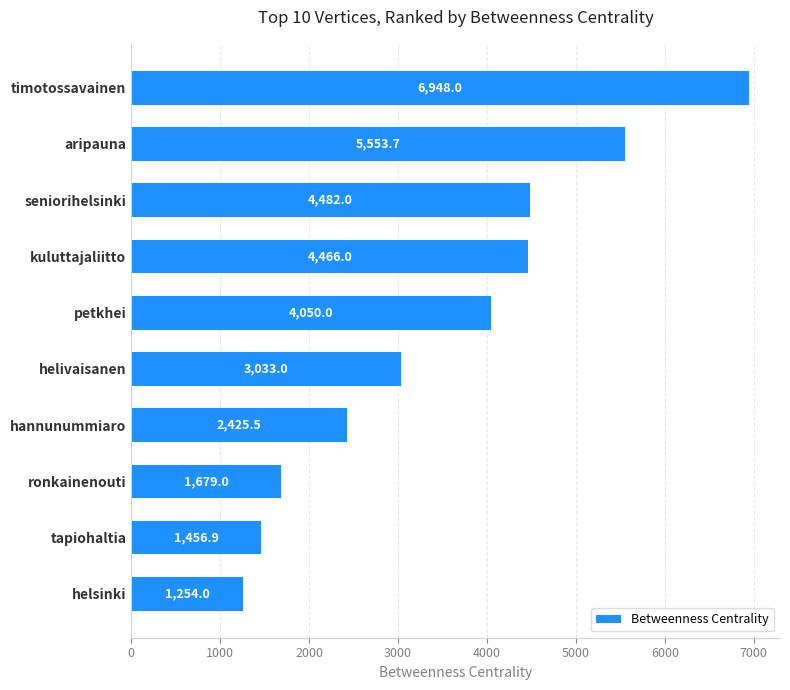

What is the label of the 2nd bar from the bottom?

tapiohaltia